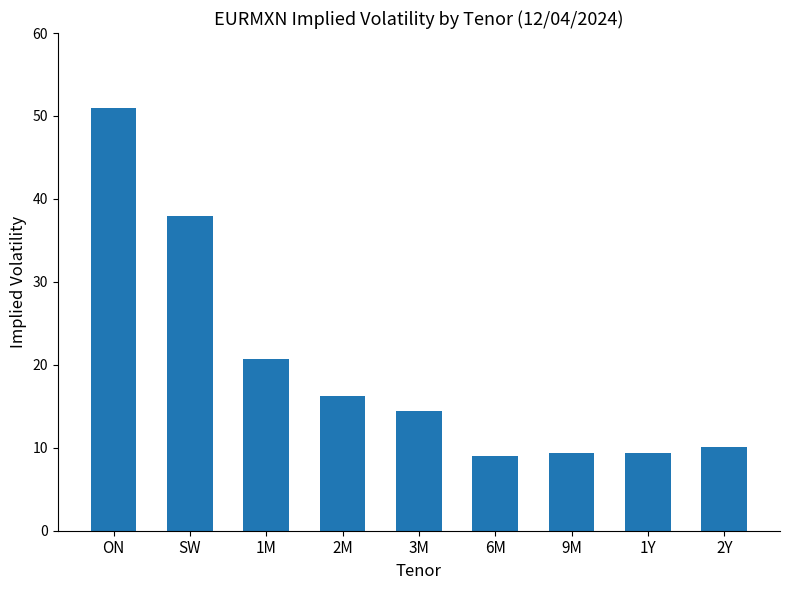

Read the value at 6M.

9.1